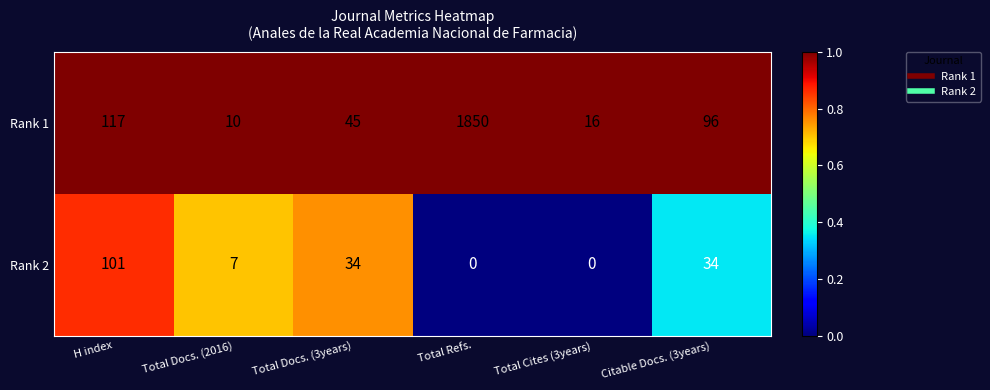

Rank the series by their average value, from highest to lowest.

Rank 1, Rank 2